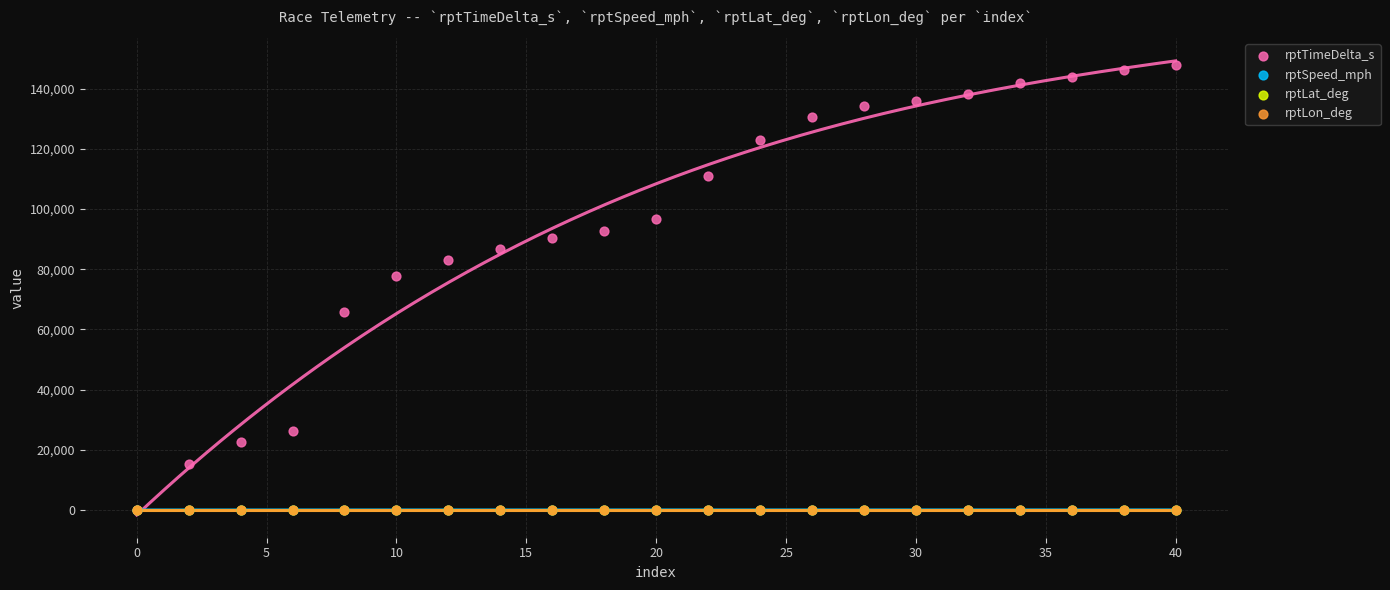

Which series reaches the maximum Y coordinate?

rptTimeDelta_s